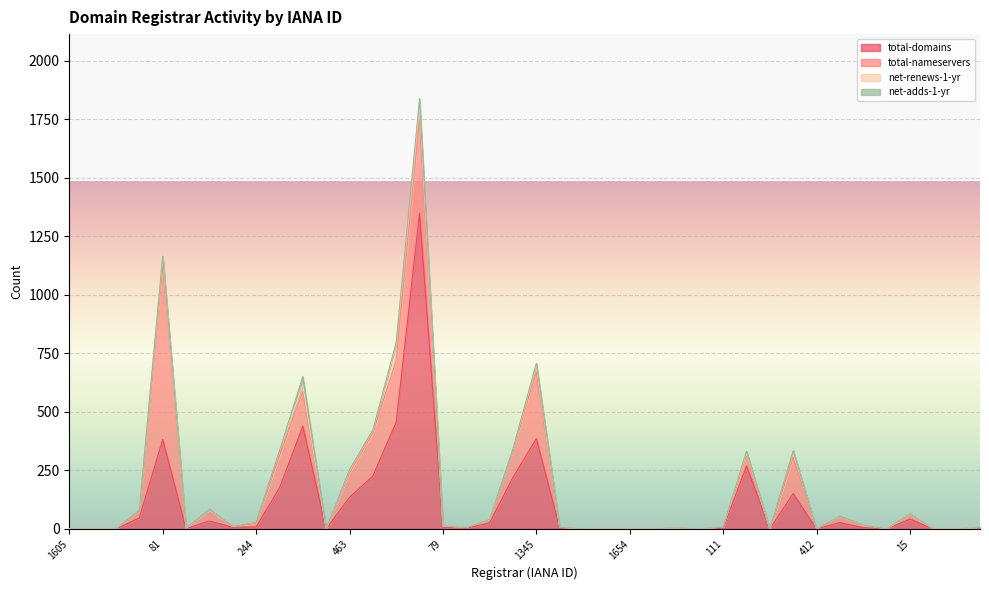

What is the difference between the total-nameservers values at 79 and 1291?

114